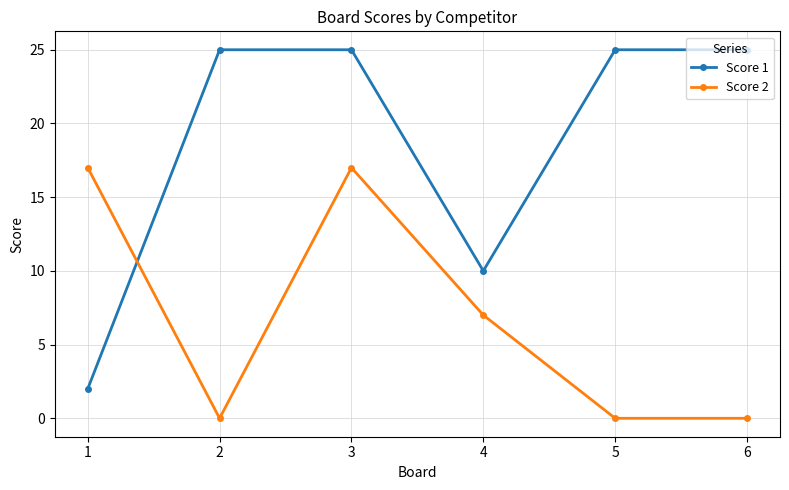

Rank the series by their average value, from lowest to highest.

Score 2, Score 1